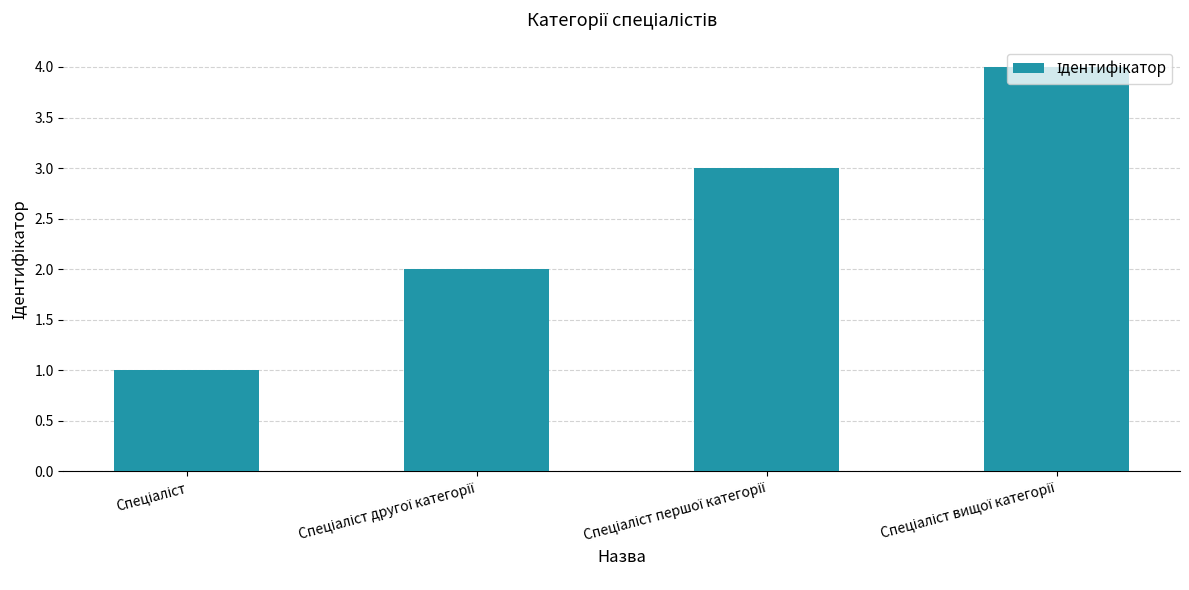

What is the sum of all values?

10